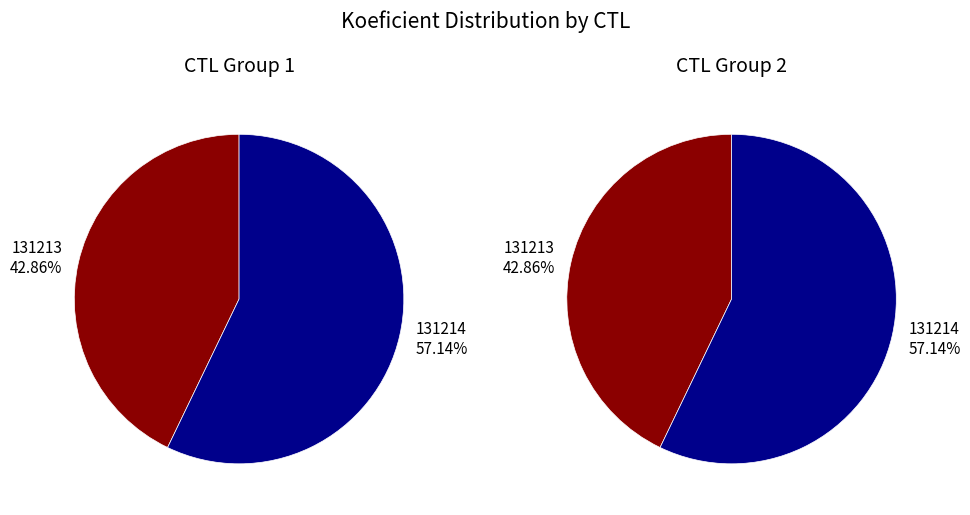

What is the largest slice in the pie chart?

131214